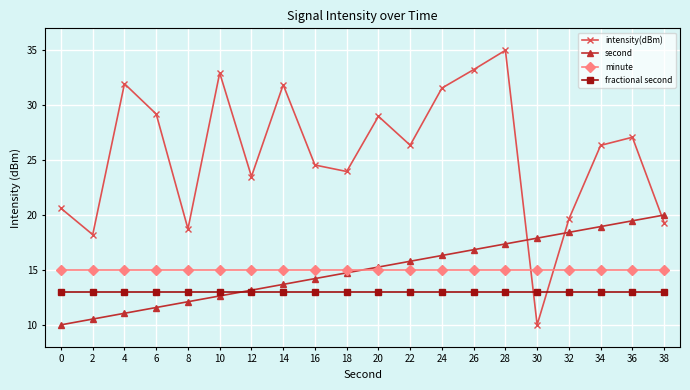

What is the smallest value displayed?

10.0